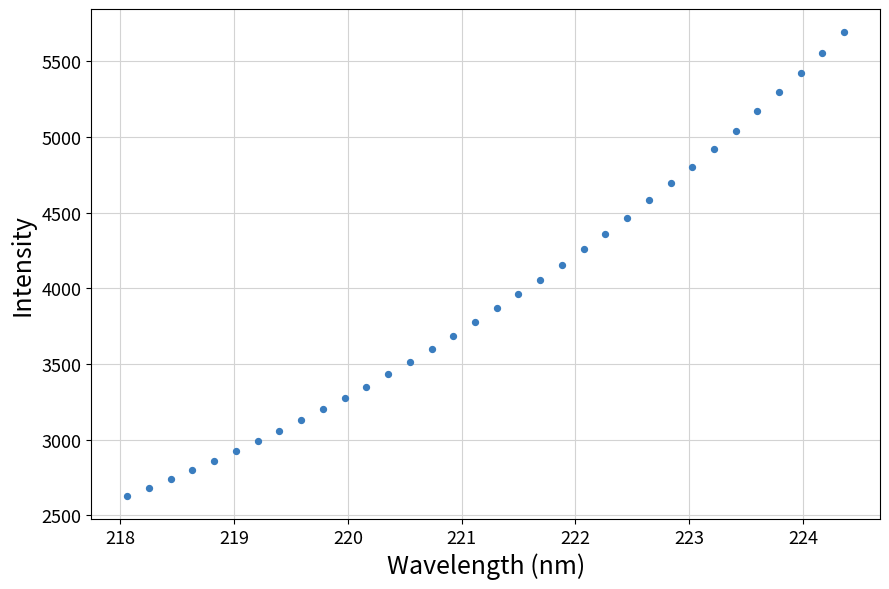

What is the range of X values (max minus min)?

6.3